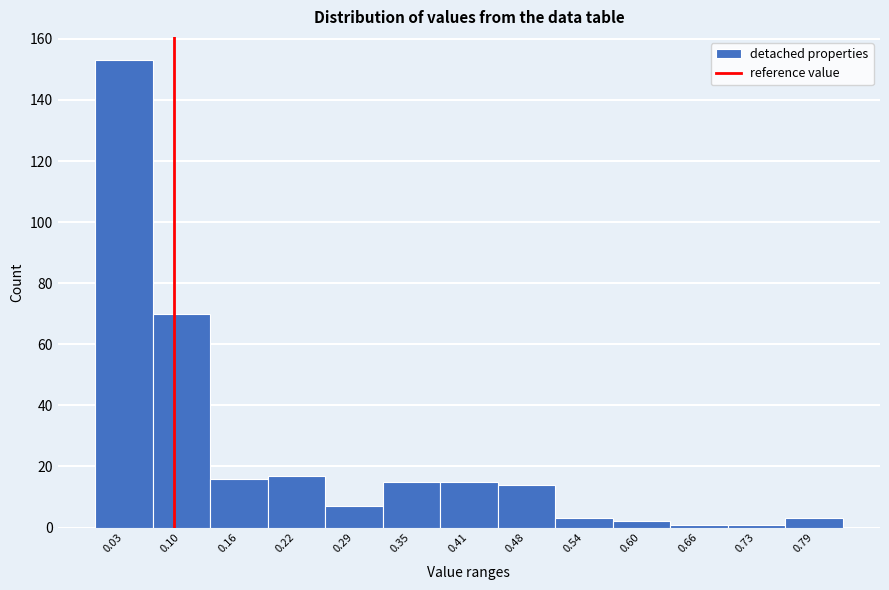

Over which range of the x-axis is the bar tallest?

0.00 to 0.07